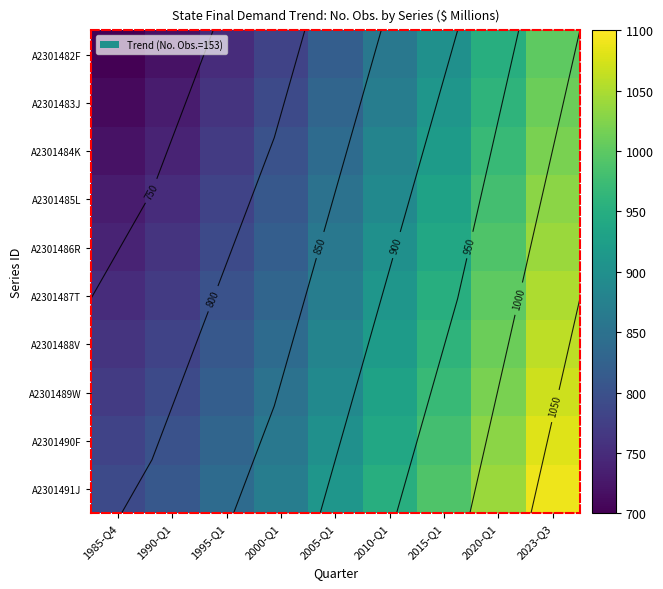

What is the approximate value of A2301482F at 2023-Q3, to the nearest 50?

1000